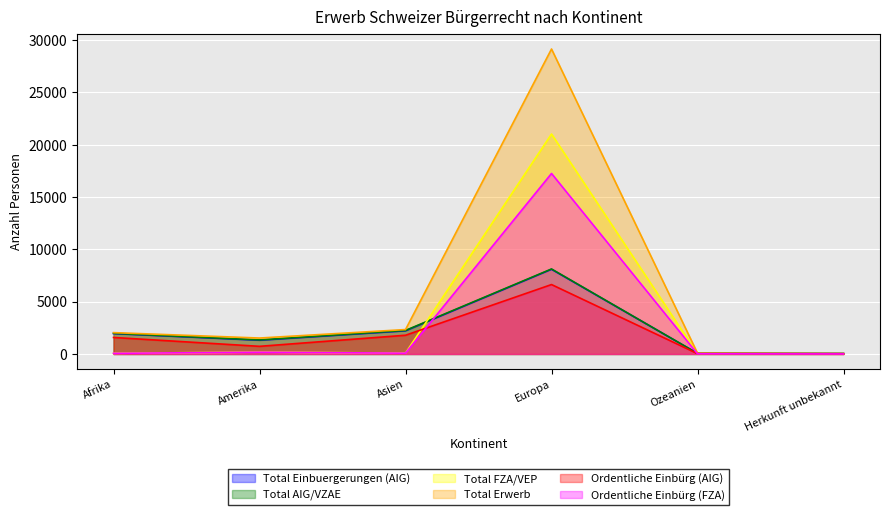

What are all the series names shown in the legend?

Total Einbuergerungen (AIG), Total AIG/VZAE, Total FZA/VEP, Total Erwerb, Ordentliche Einbürg (AIG), Ordentliche Einbürg (FZA)